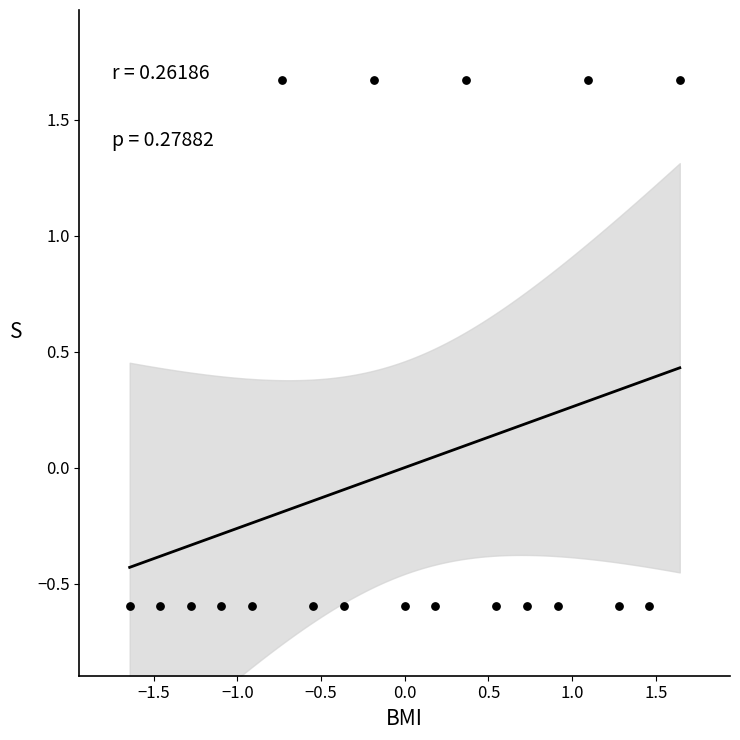

What is the range of X values (max minus min)?

3.3